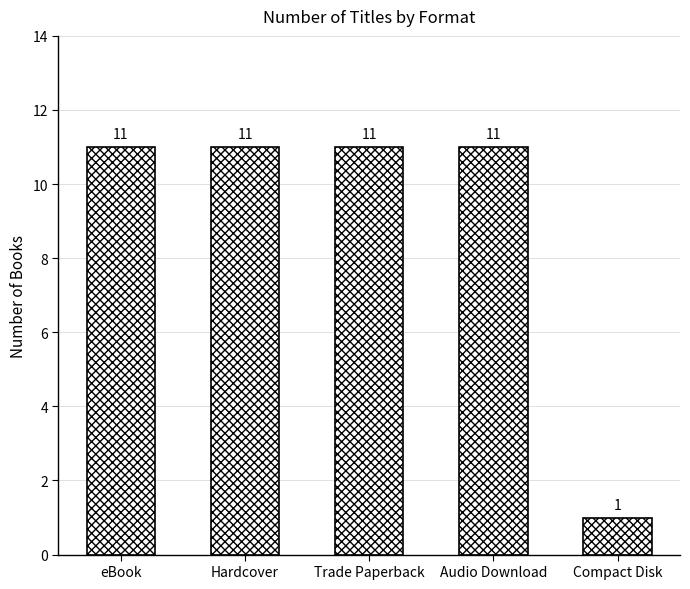

True or false: the data shows 11 at Audio Download.

True